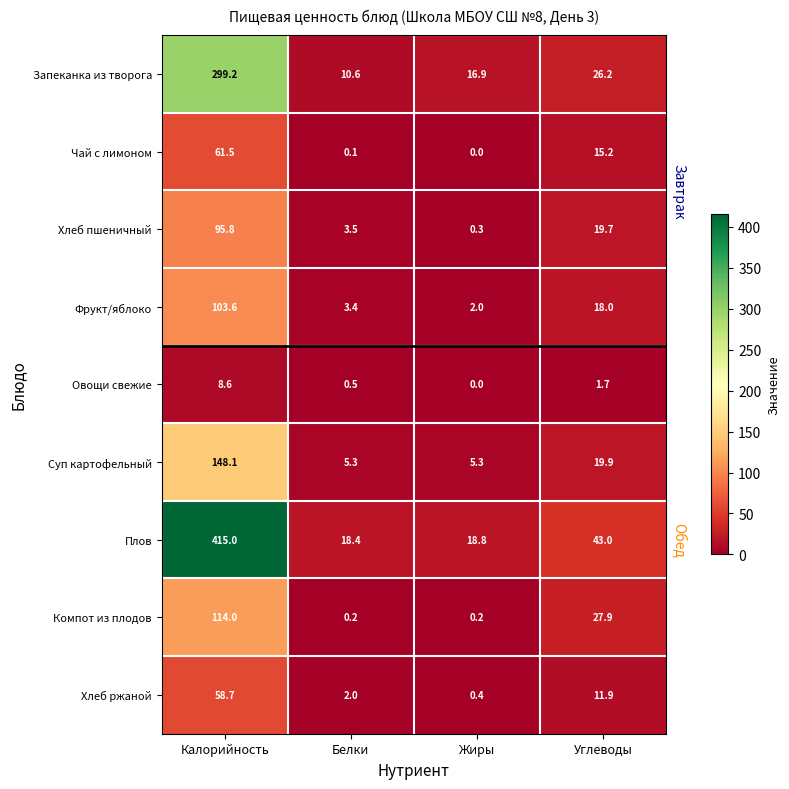

What is the maximum value shown in the chart?

415.0